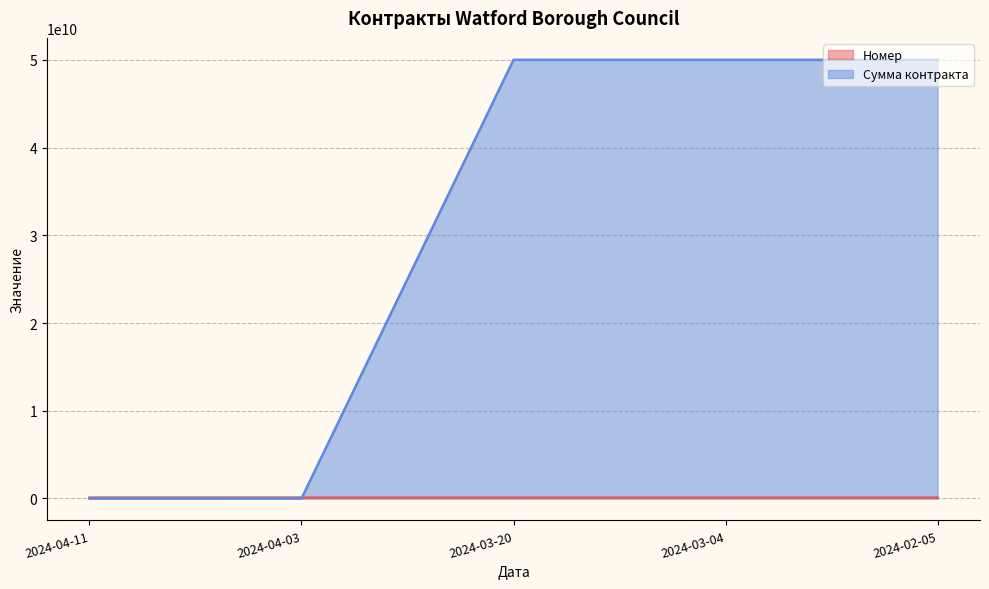

The value of Сумма контракта at 2024-02-05 is 50000100000. True or false?

True